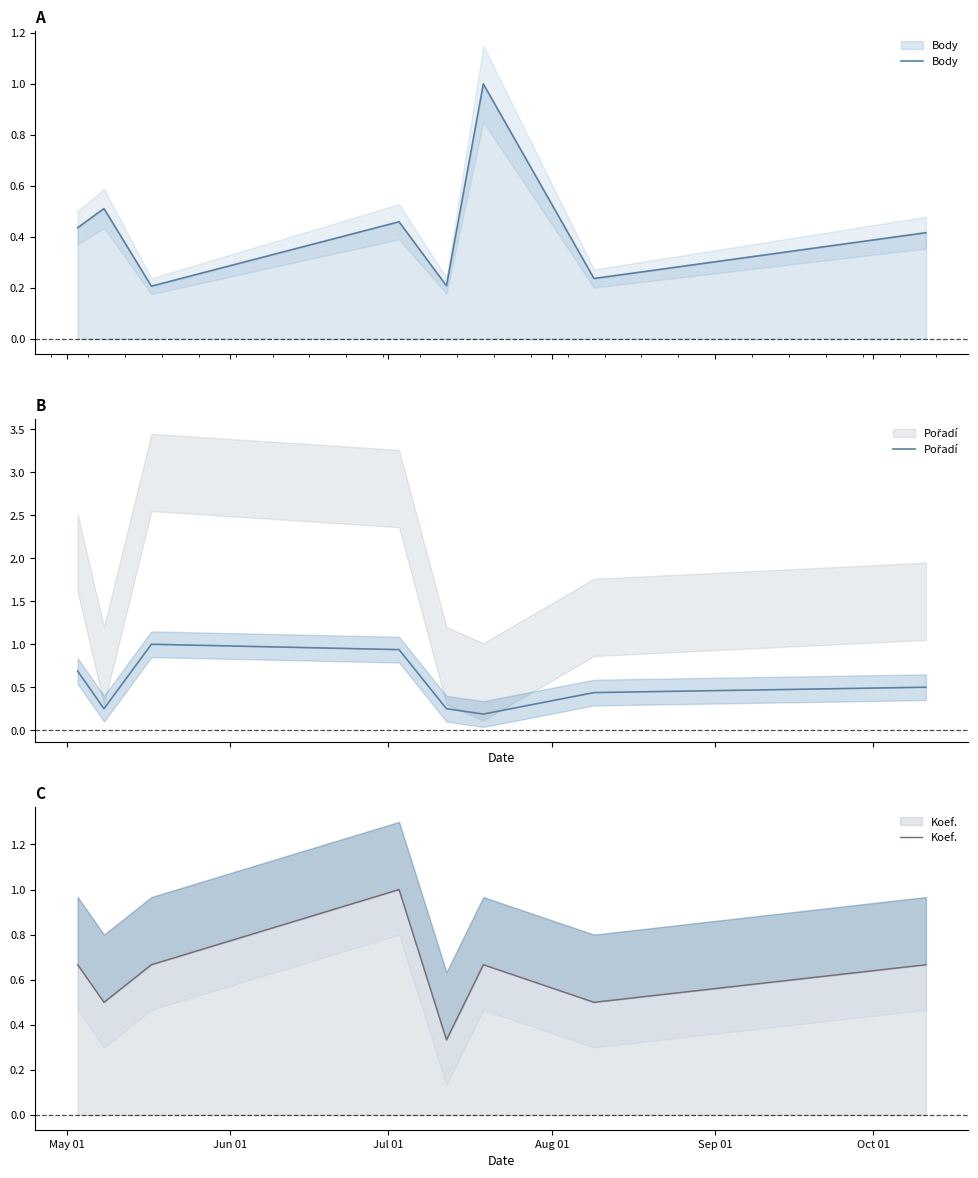

After their last crossing, which series has the higher values: Body or Koef.?

Koef.